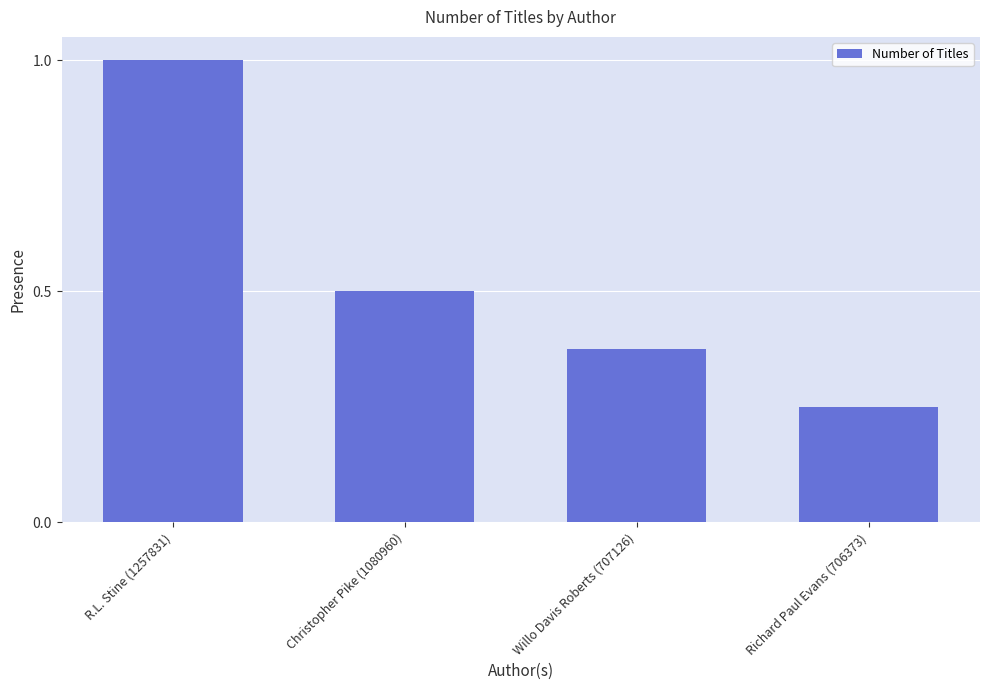

Is it true that the value at Christopher Pike (1080960) is 0.5?

True